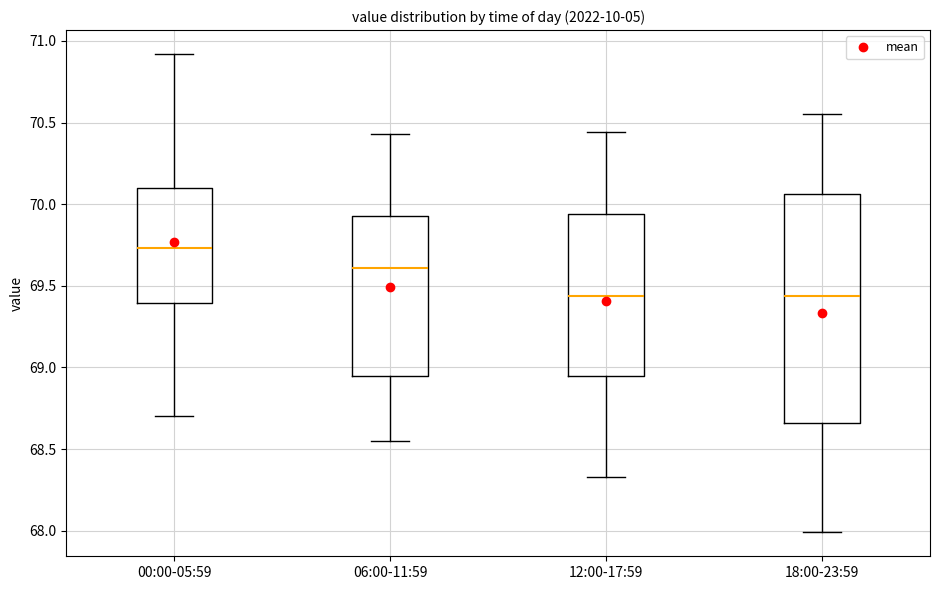

Where is the upper edge of the box for 00:00-05:59 on the y-axis? The values are not printed on the chart, so give them approximately, as read against the axis.

70.10